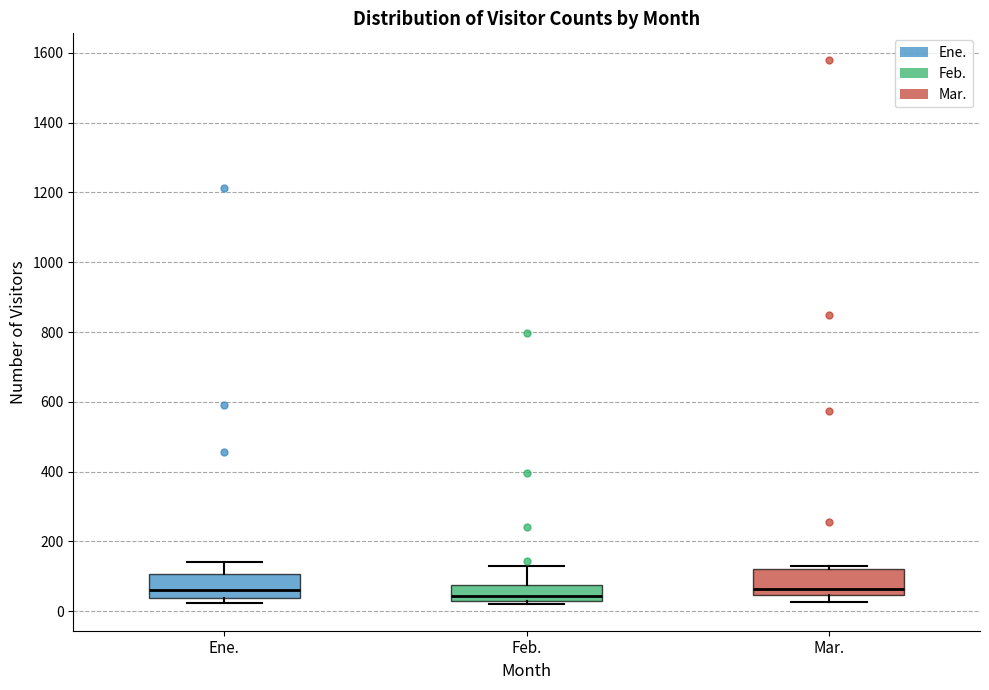

Reading left to right, transcribe this box plot: for each box, give where its median line is, the range the box spans, and where its two whiskers end, as read against the y-axis. The values are not printed on the chart, so give them approximately, as read against the axis.

Ene.: median 60, box 40 to 100, whiskers 20 to 140
Feb.: median 40 (just above the box's lower edge), box 40 to 80, whiskers 20 to 140
Mar.: median 60, box 40 to 120, whiskers 20 to 140